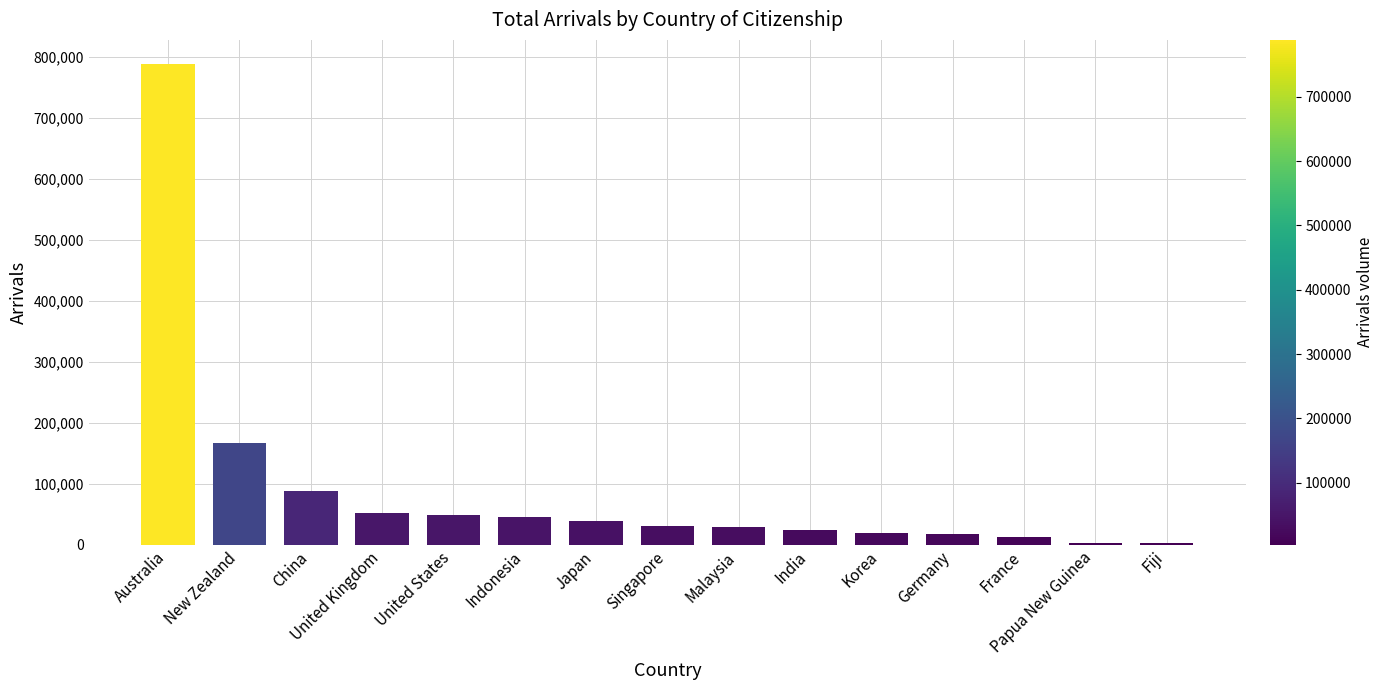

What is the greatest value displayed?

788680